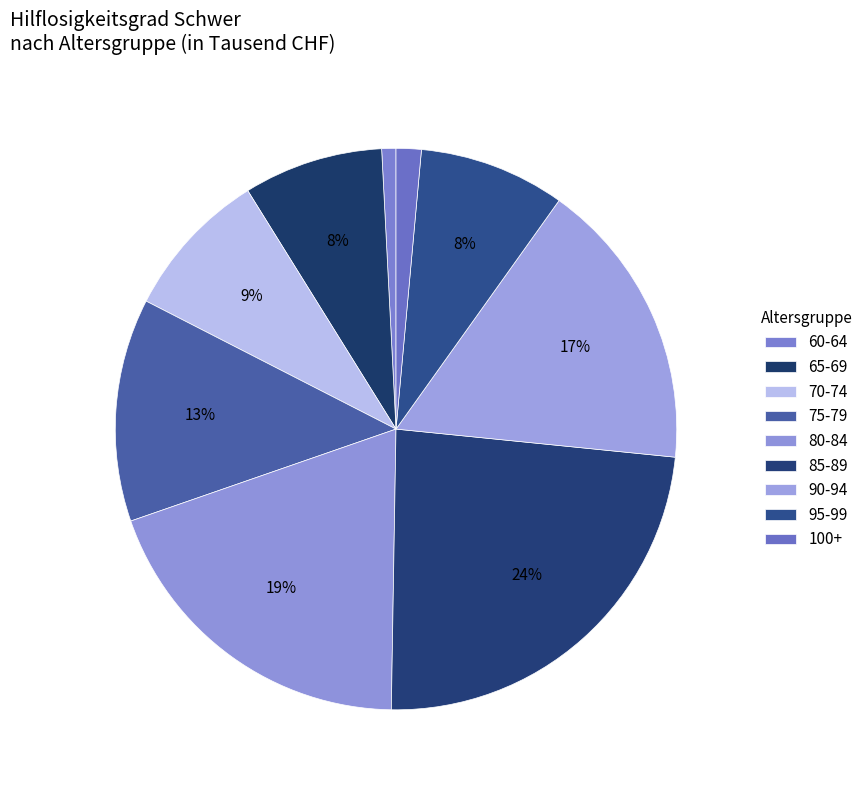

How many slices are in this pie chart?

9